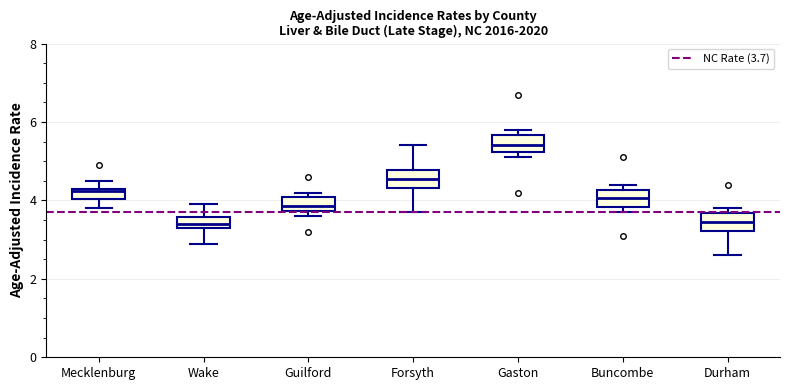

Which box has the highest median line?

Gaston